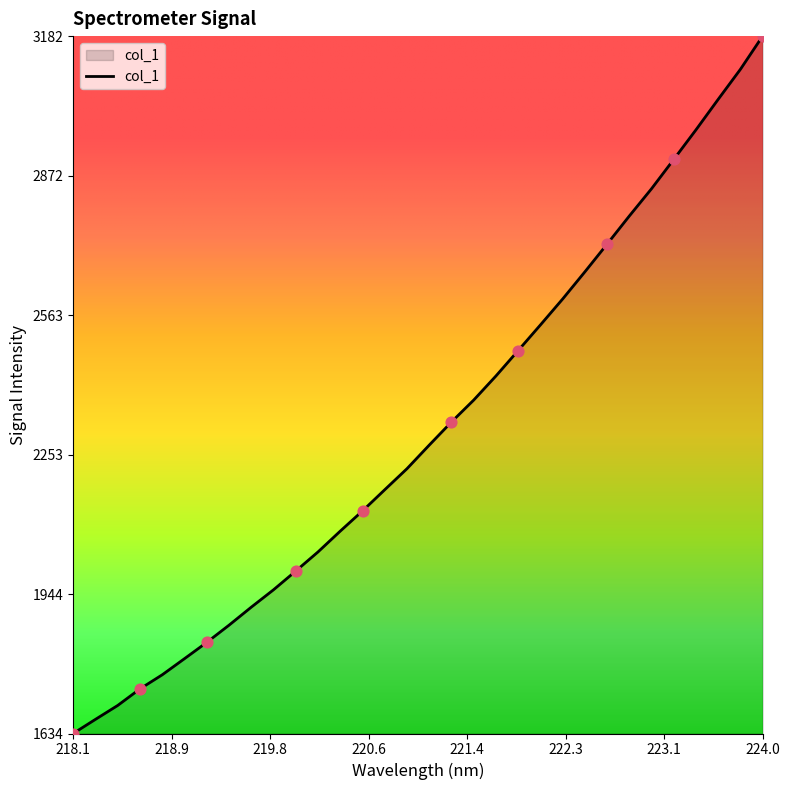

What is the smallest value displayed?

1634.4